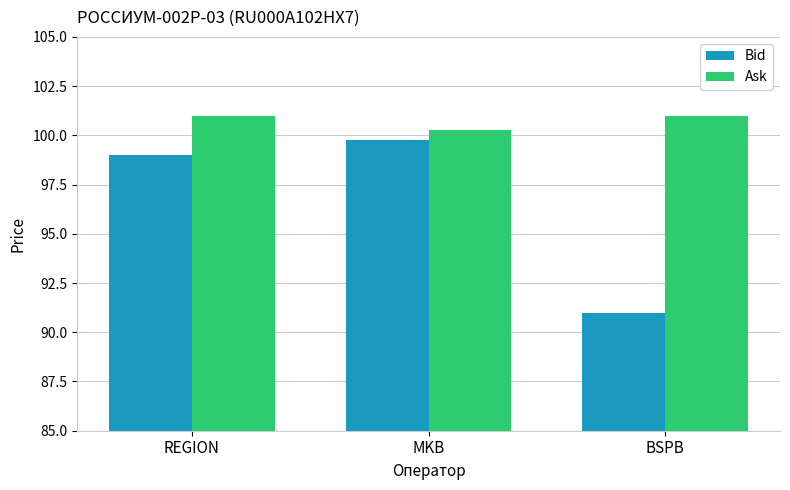

Is the value of Bid at MKB greater than the value of Ask at MKB?

No